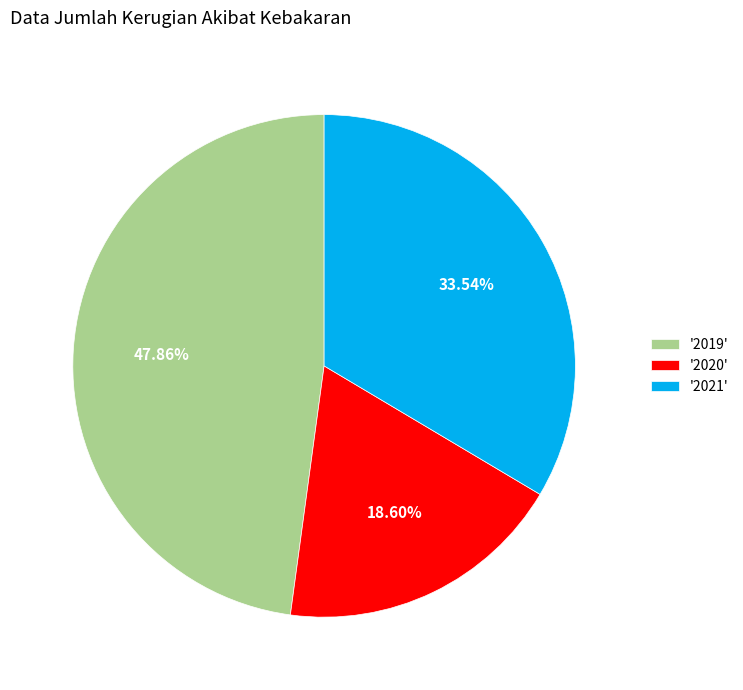

To the nearest percent, what is the average slice percentage?

33%